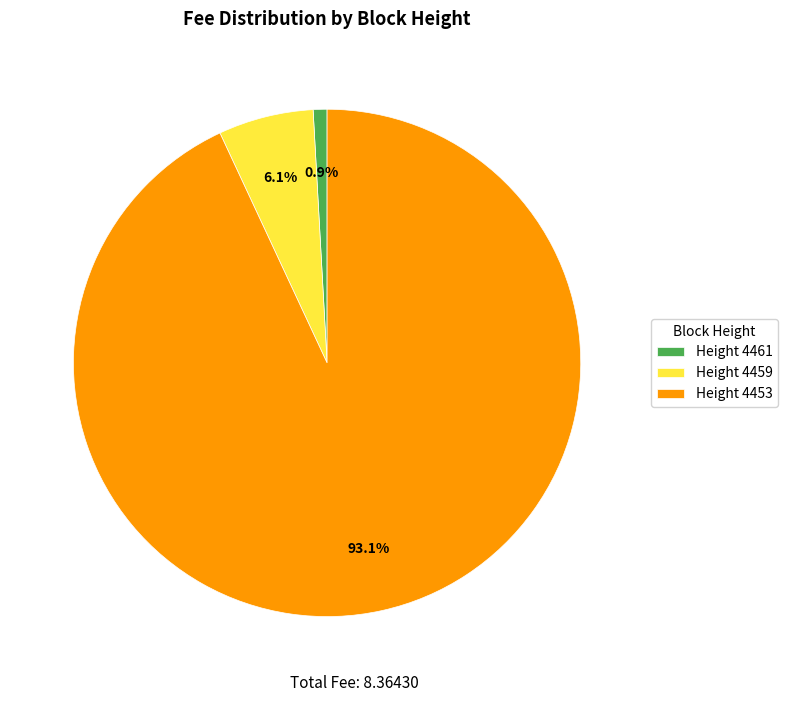

Which slice represents more than half of the pie?

Height 4453